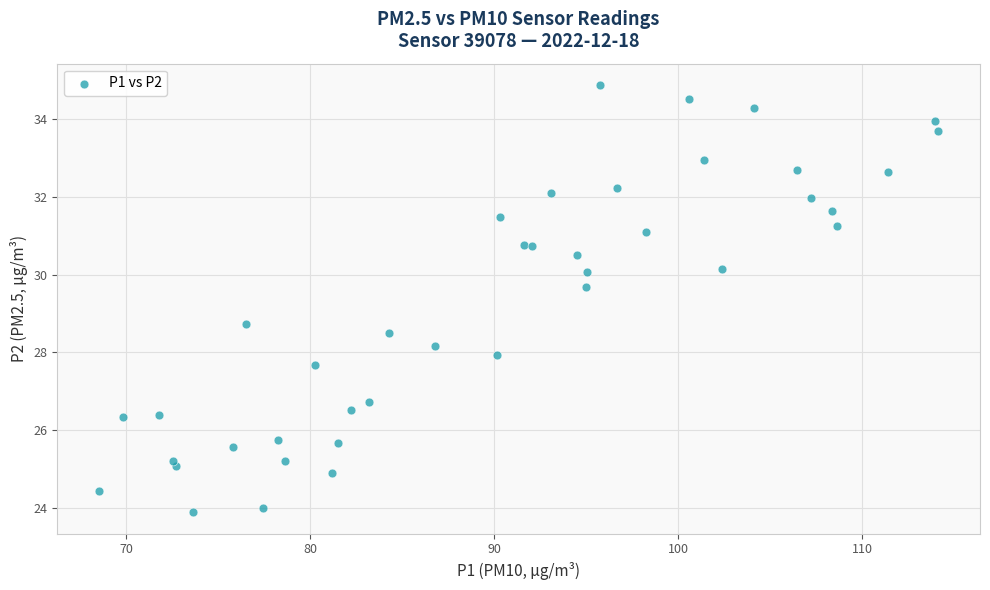

What Y value in the scatter plot is closest to 29?

28.7